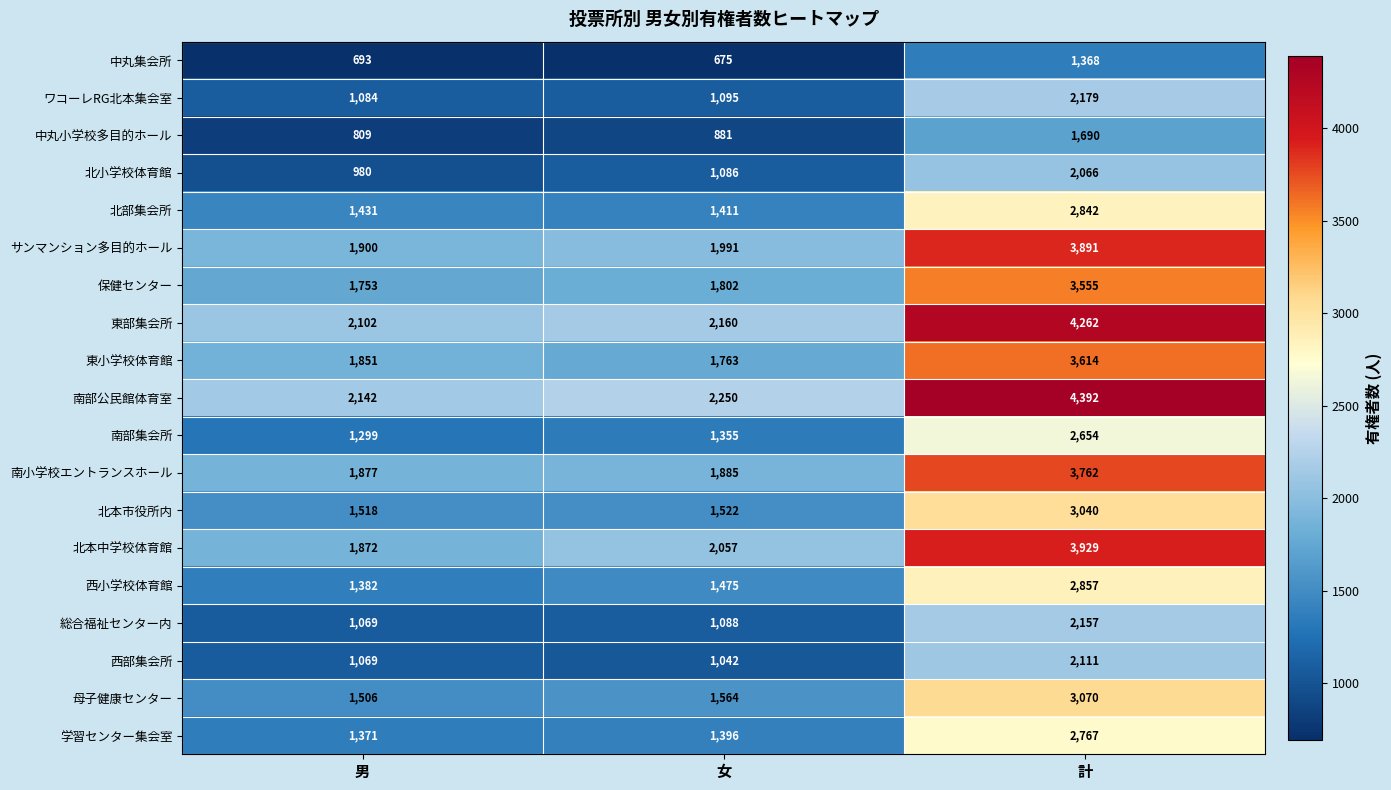

Which label corresponds to the largest value in the chart?

計